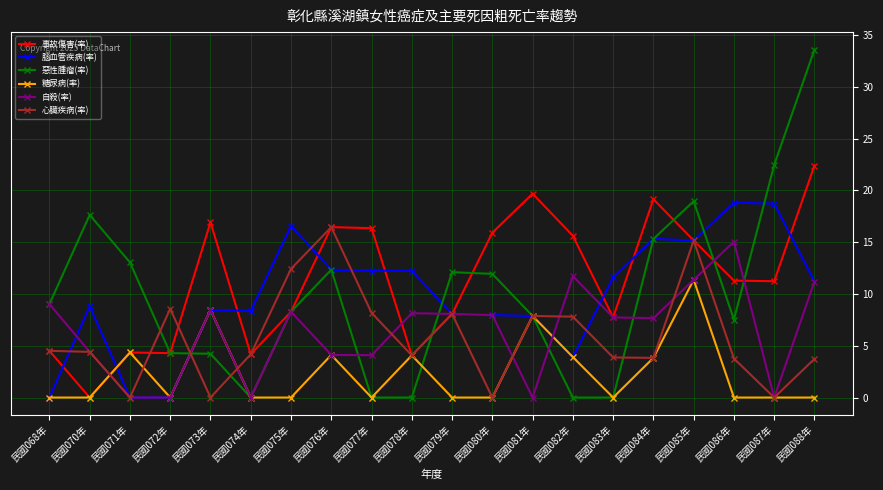

Which series changed the most between 民國073年 and 民國078年?

事故傷害(率)